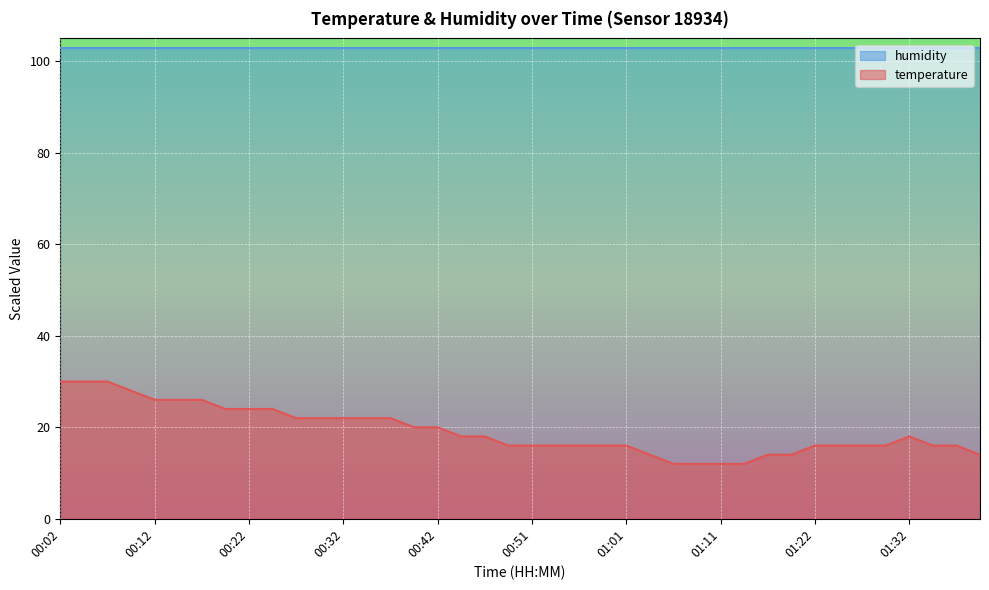

What is the ratio of the value at 00:24 to the value at 01:40?

1.7